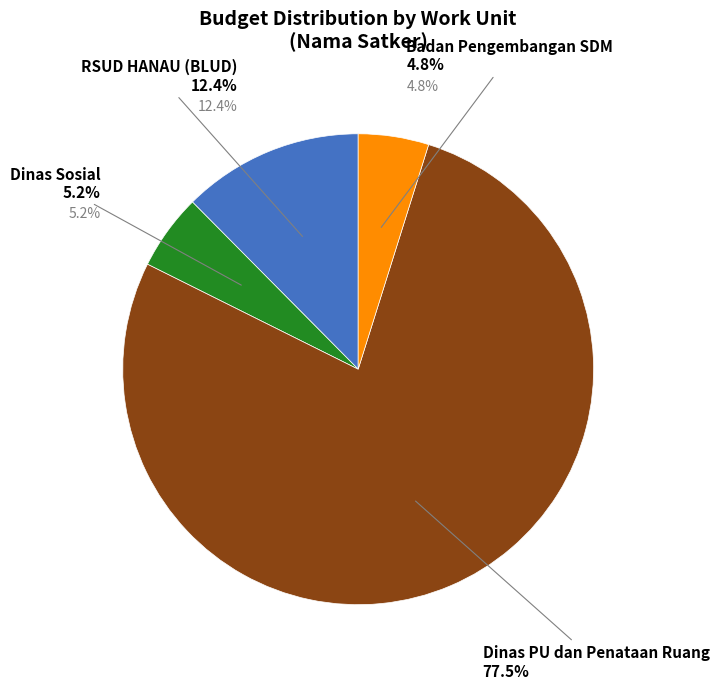

True or false: Badan Pengembangan Sumber Daya Manusia accounts for 8% of the total.

False